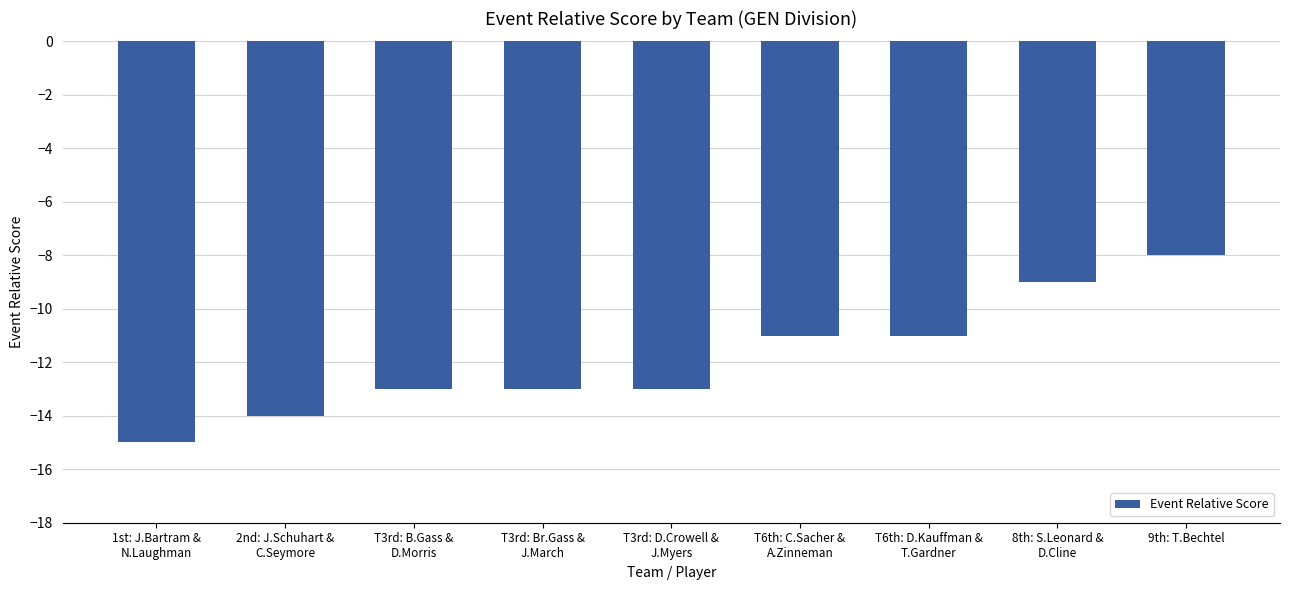

Reading left to right, what are all the values shown in this chart?

1st: J.Bartram &
N.Laughman=-15	2nd: J.Schuhart &
C.Seymore=-14	T3rd: B.Gass &
D.Morris=-13	T3rd: Br.Gass &
J.March=-13	T3rd: D.Crowell &
J.Myers=-13	T6th: C.Sacher &
A.Zinneman=-11	T6th: D.Kauffman &
T.Gardner=-11	8th: S.Leonard &
D.Cline=-9	9th: T.Bechtel=-8